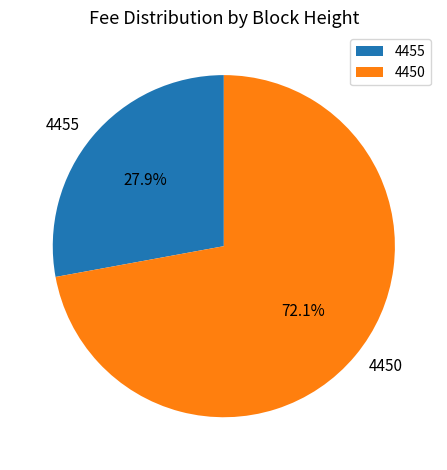

Count the number of slices in the pie.

2